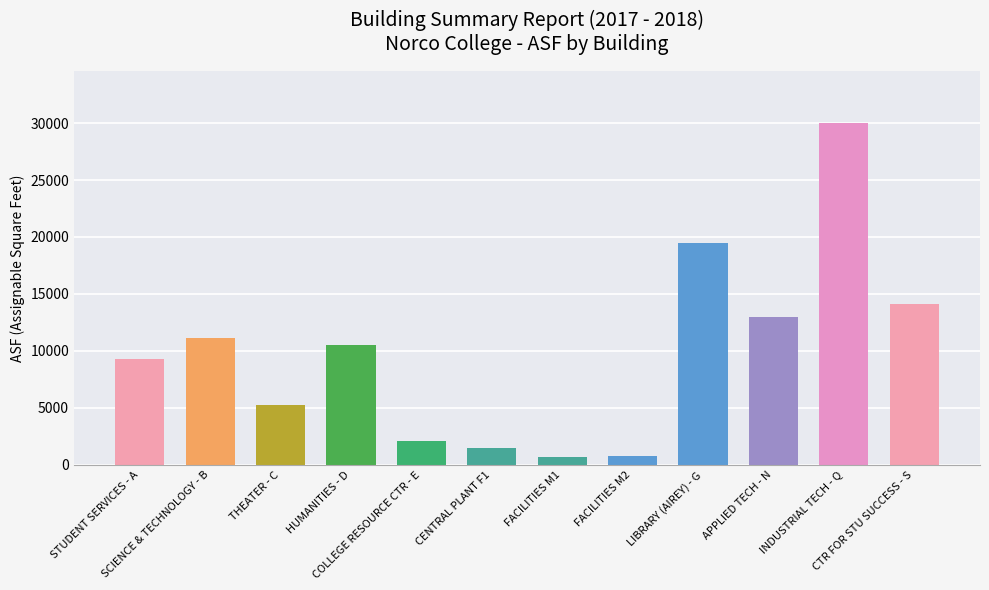

What is the ratio of the value at SCIENCE & TECHNOLOGY - B to the value at LIBRARY (AIREY) - G?

0.6